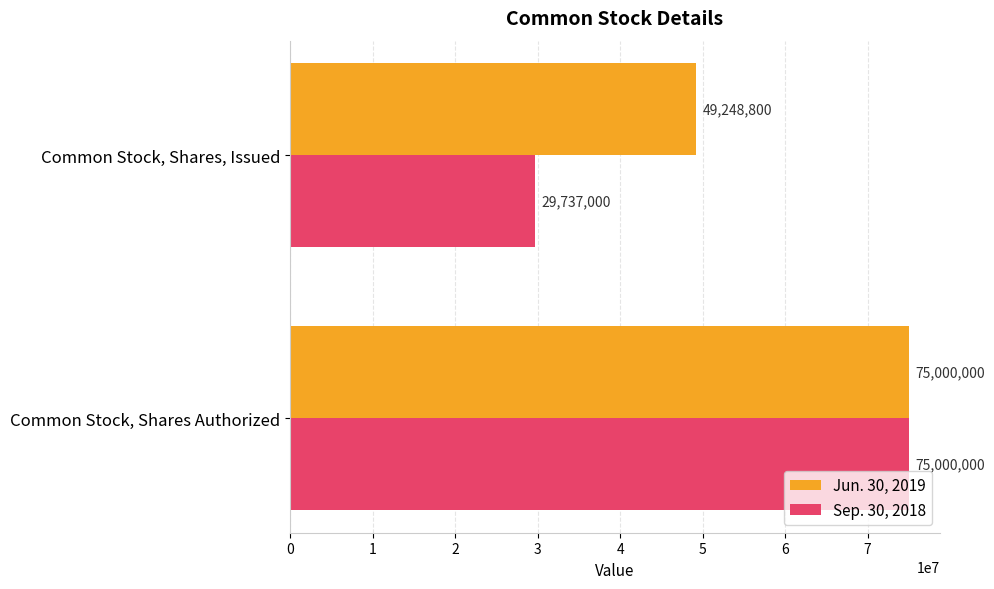

The value of Sep. 30, 2018 at Common Stock, Shares Authorized is 110747909. True or false?

False